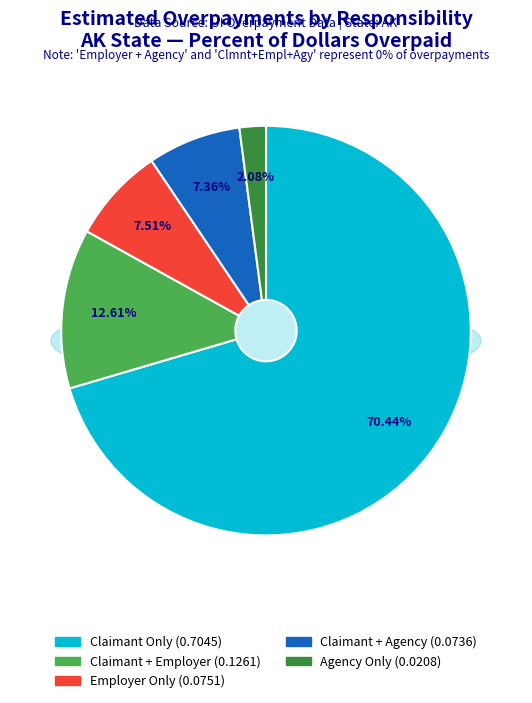

How much of the chart is everything except Employer + Agency?

100.0%